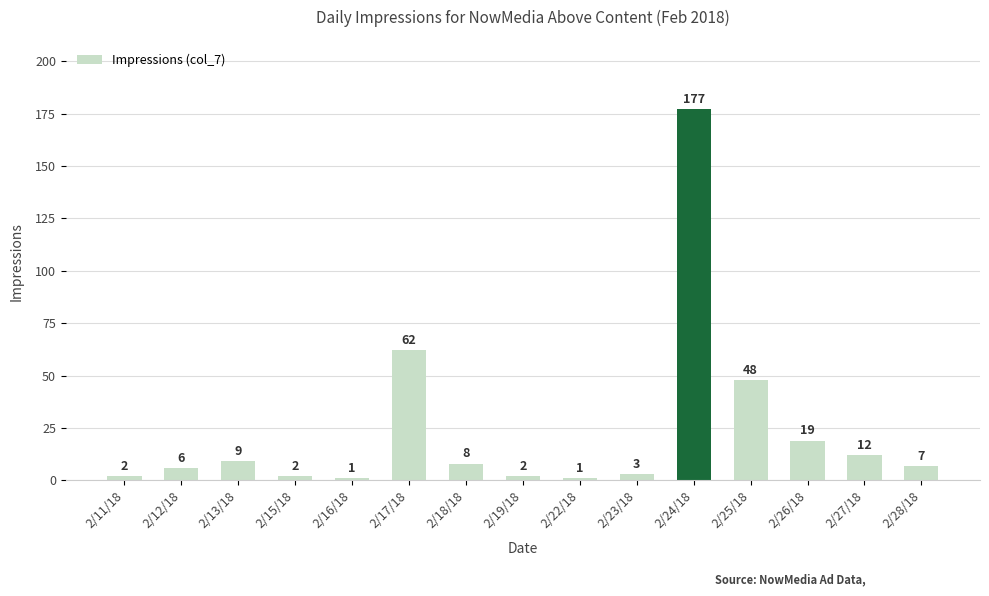

Approximately how many times larger is the value at 2/24/18 compared to 2/17/18?

2.9